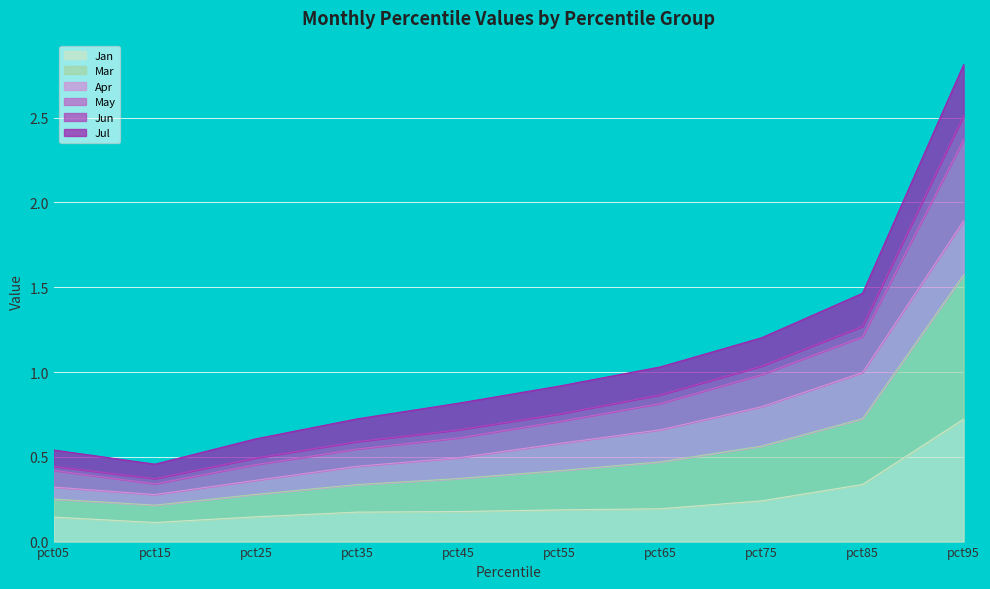

At which category is the sum across all series the highest?

pct95